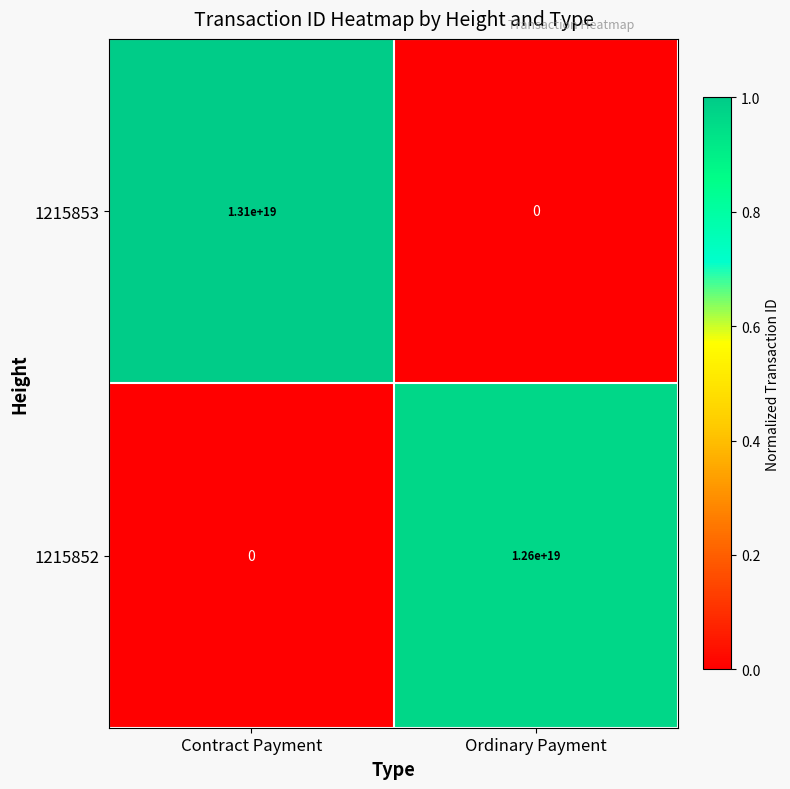

Rank the series at Contract Payment from highest to lowest value.

1215853, 1215852